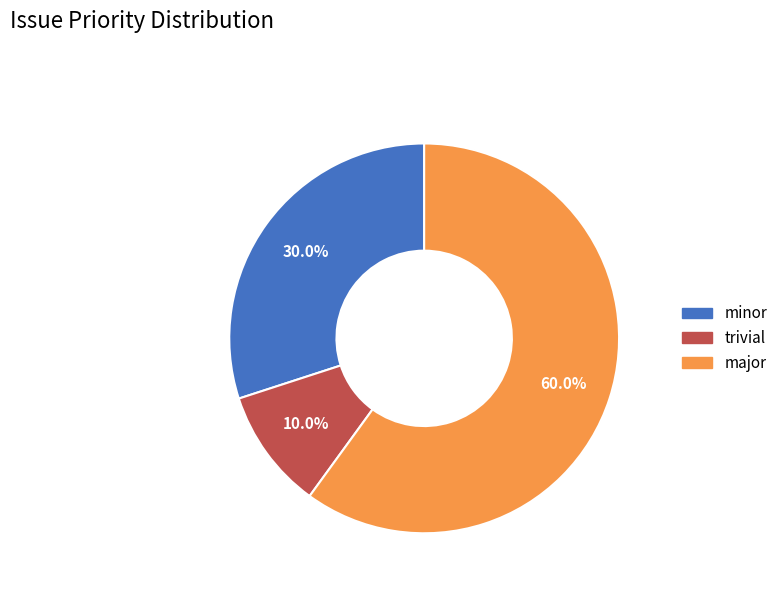

How many slices are in this pie chart?

3